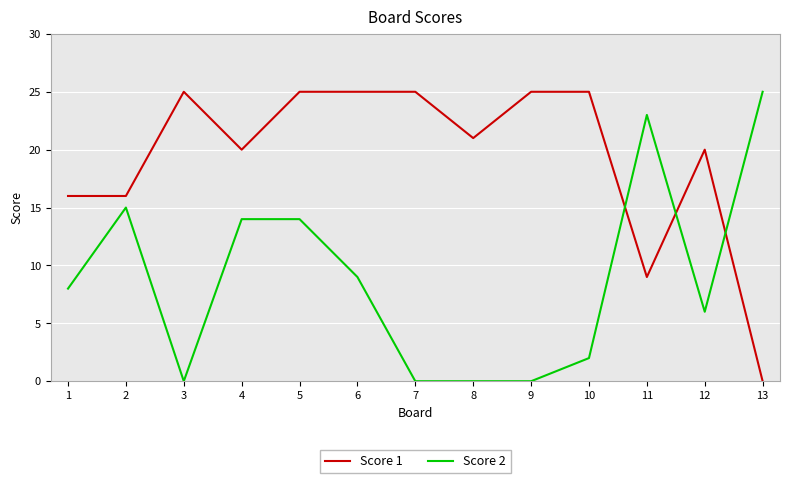

Where do Score 1 and Score 2 first cross each other?

10 and 11